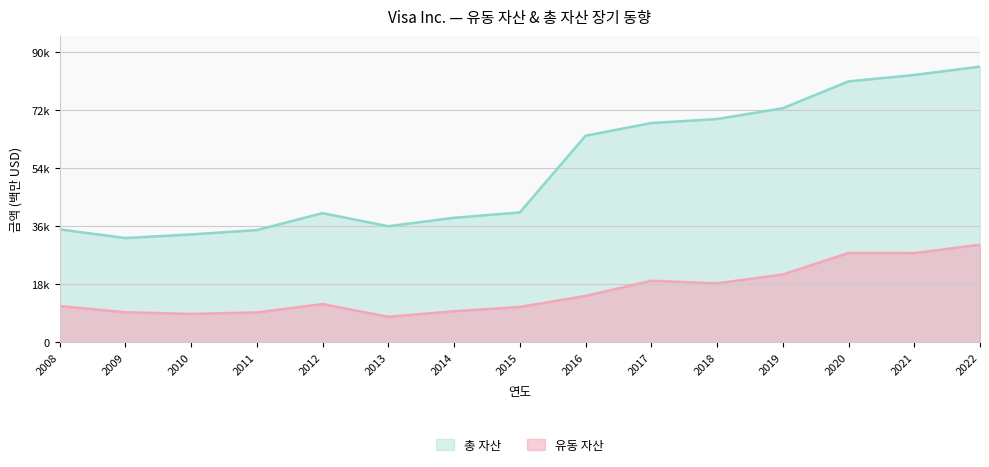

Which category has the lowest value across all series?

2013